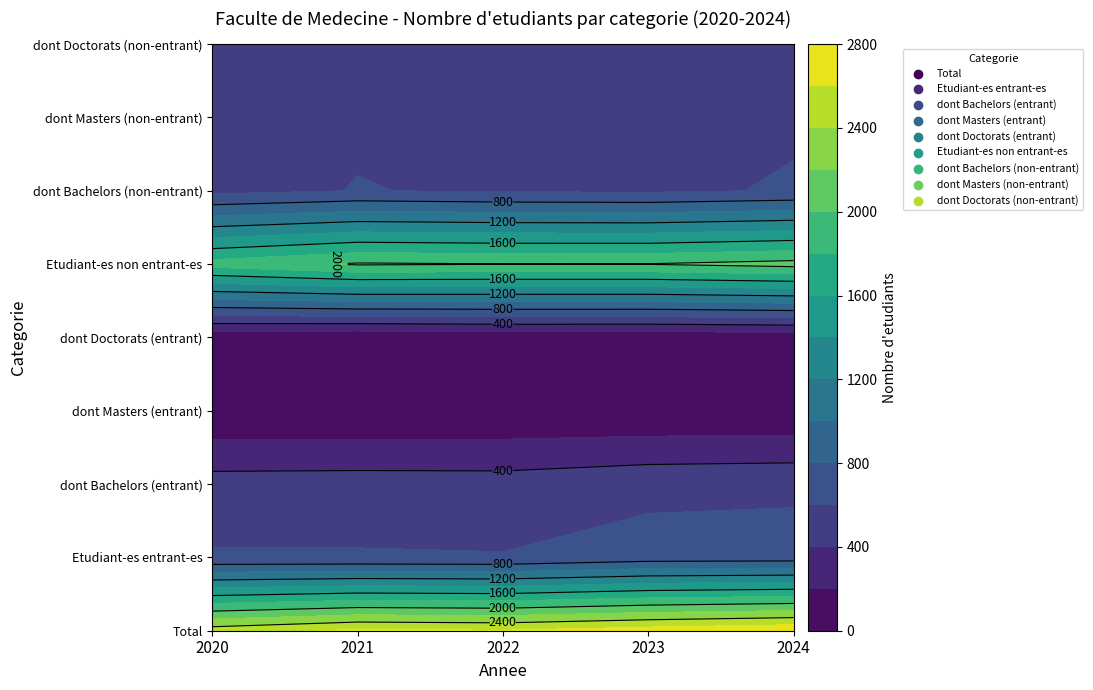

Reading left to right, extract all data points from this chart.

Total: 2020=2502	2021=2639	2022=2615	2023=2700	2024=2770
Etudiant-es entrant-es: 2020=620	2021=617	2022=610	2023=693	2024=700
dont Bachelors (entrant): 2020=479	2021=487	2022=483	2023=538	2024=553
dont Masters (entrant): 2020=24	2021=16	2022=21	2023=21	2024=25
dont Doctorats (entrant): 2020=54	2021=25	2022=49	2023=45	2024=64
Etudiant-es non entrant-es: 2020=1882	2021=2022	2022=2005	2023=2007	2024=2070
dont Bachelors (non-entrant): 2020=544	2021=606	2022=581	2023=572	2024=614
dont Masters (non-entrant): 2020=564	2021=577	2022=573	2023=597	2024=580
dont Doctorats (non-entrant): 2020=508	2021=567	2022=569	2023=567	2024=592